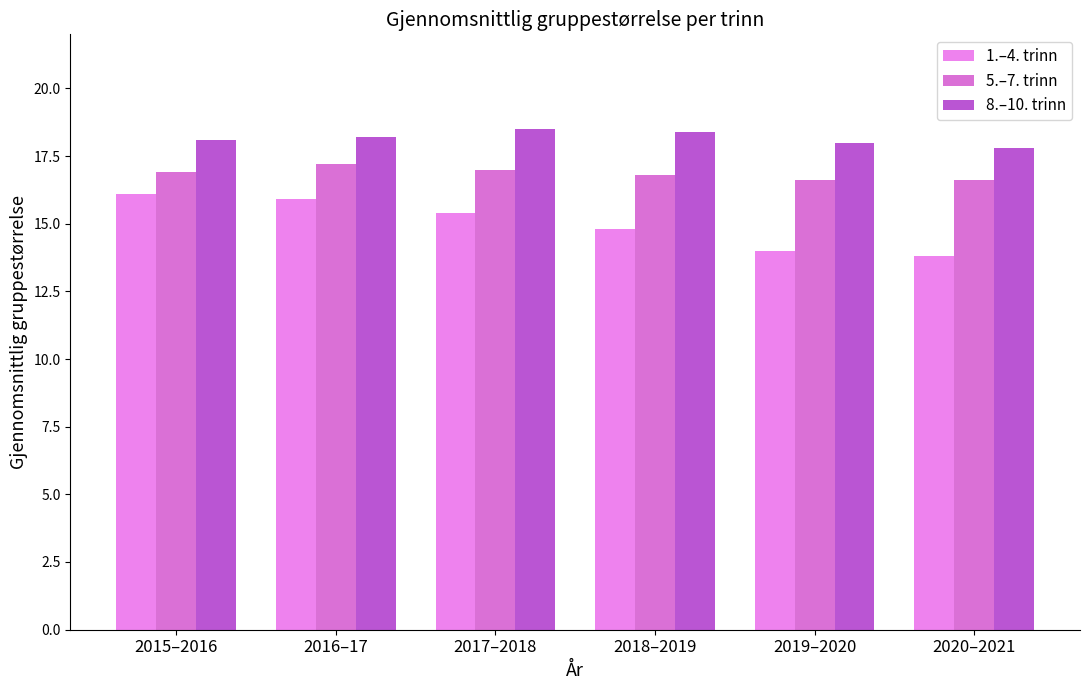

Rank the series by their maximum value, from lowest to highest.

1.–4. trinn, 5.–7. trinn, 8.–10. trinn